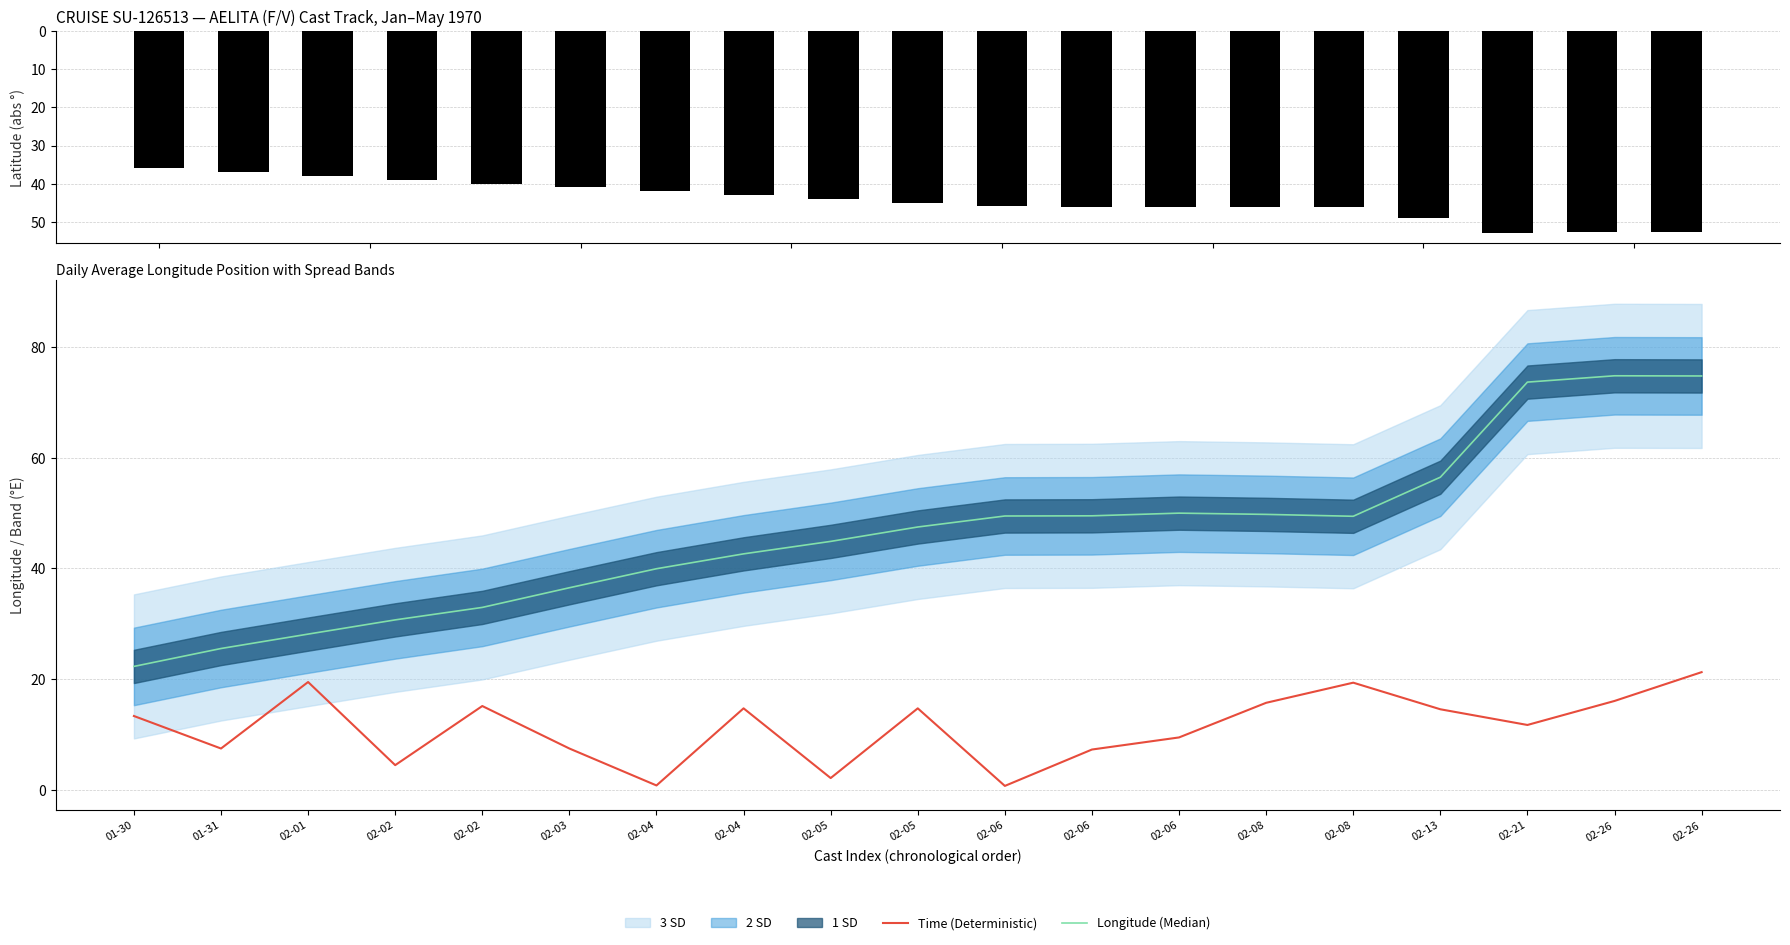

What is the difference between the maximum and minimum values in the Time (Deterministic) series?

20.5